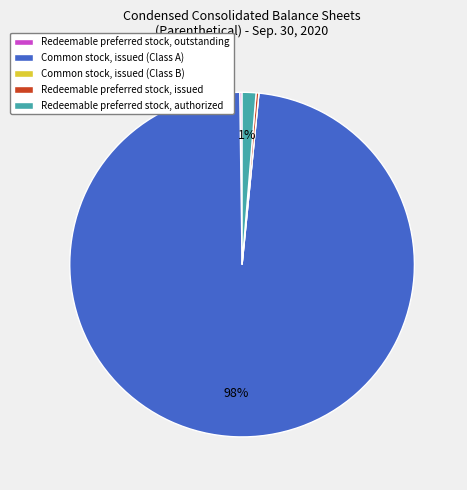

Is there any slice that represents more than half of the pie?

Yes